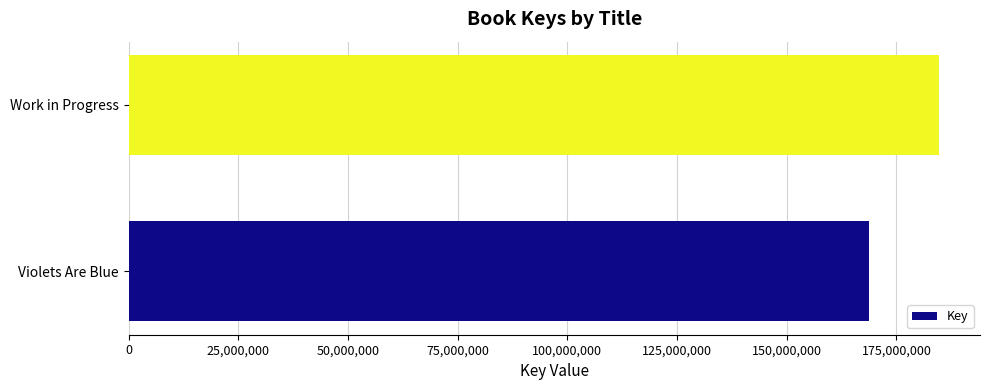

Rank the categories by value from lowest to highest.

Violets Are Blue, Work in Progress